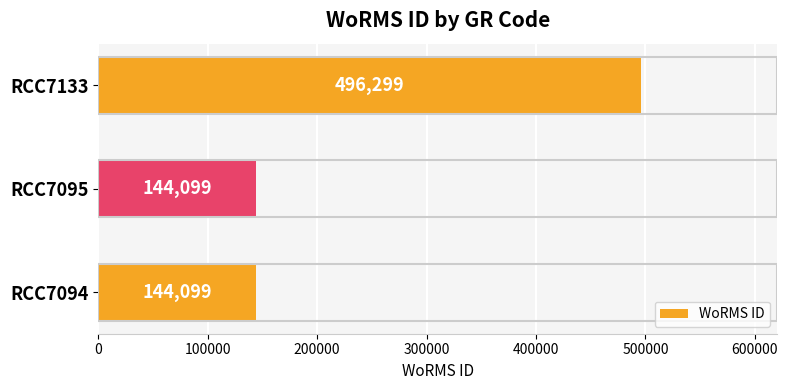

Count the values in the range 144099 to 496299.

3